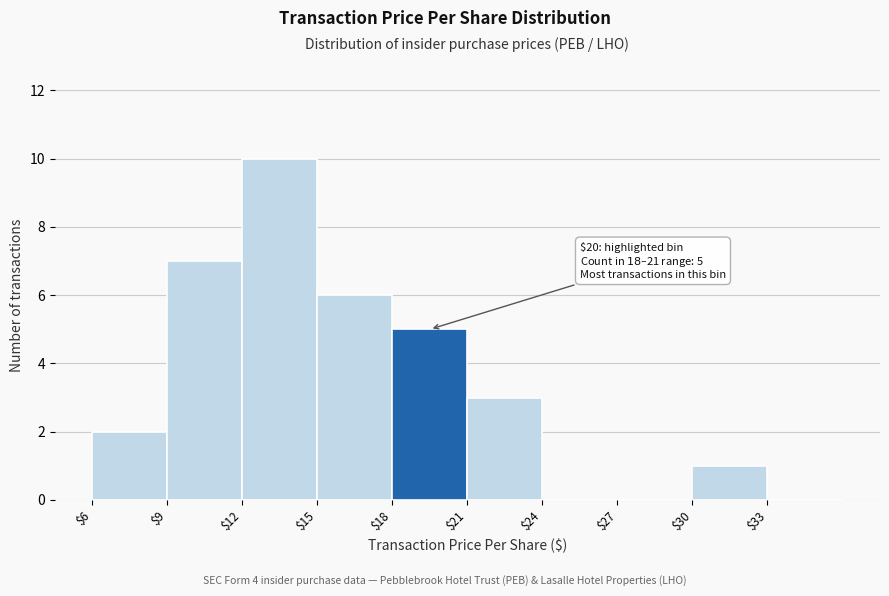

Which range on the x-axis has the tallest bar?

12 to 15